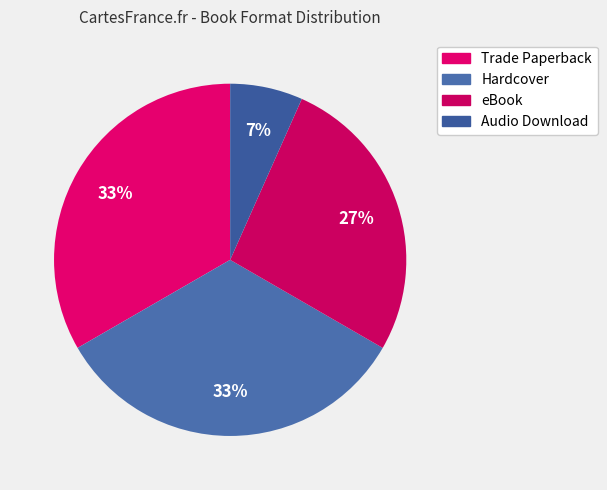

To the nearest percent, what is the combined percentage of Trade Paperback and eBook?

60%